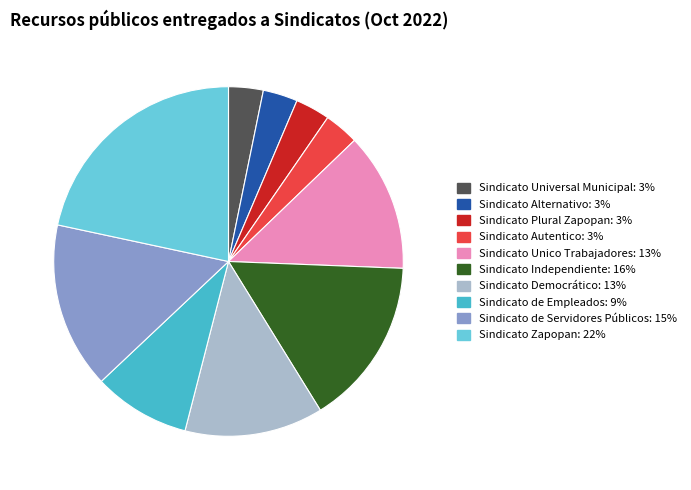

Count the number of slices in the pie.

10